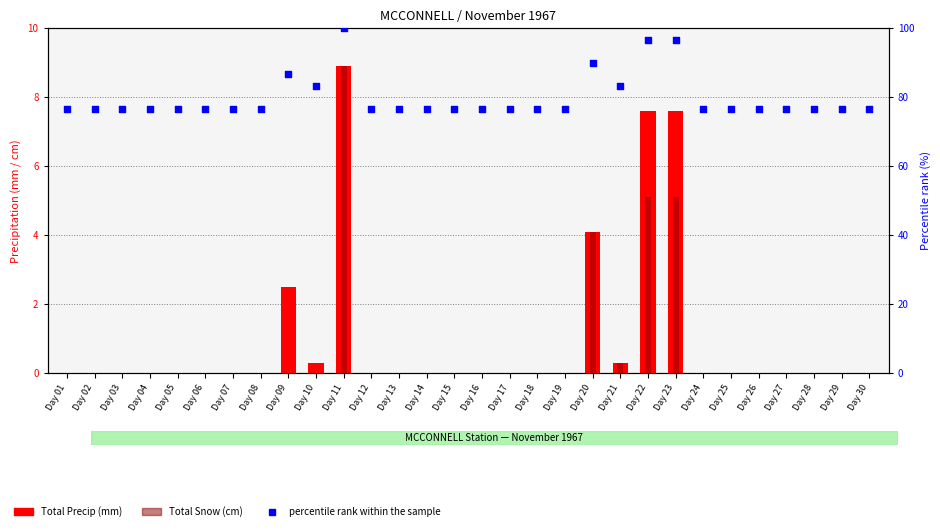

What are all the series names shown in the legend?

Total Precip (mm), Total Snow (cm), Percentile rank within the sample